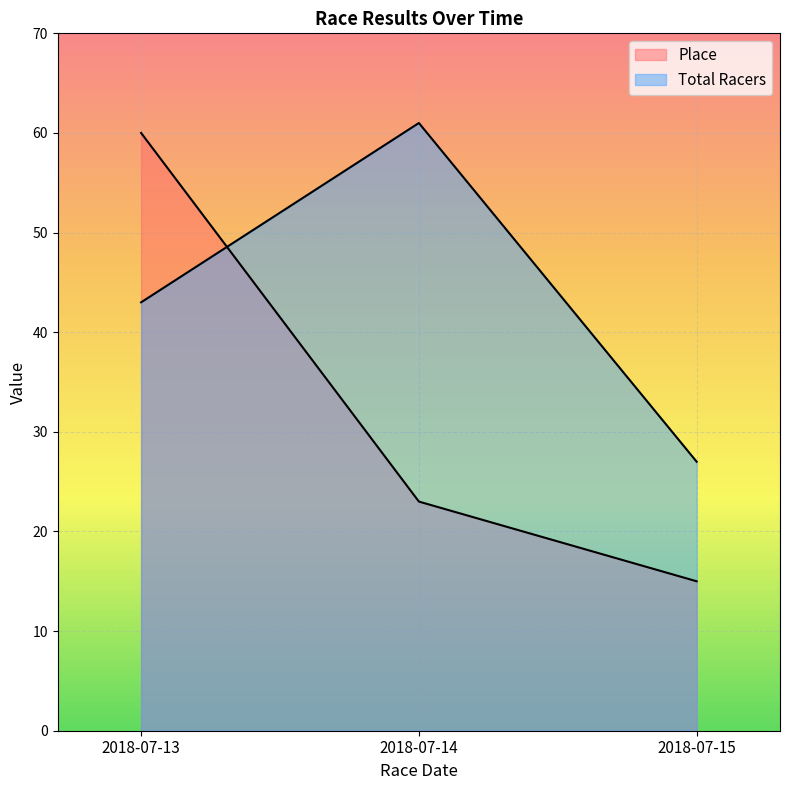

What is the sum of all Total Racers values?

131